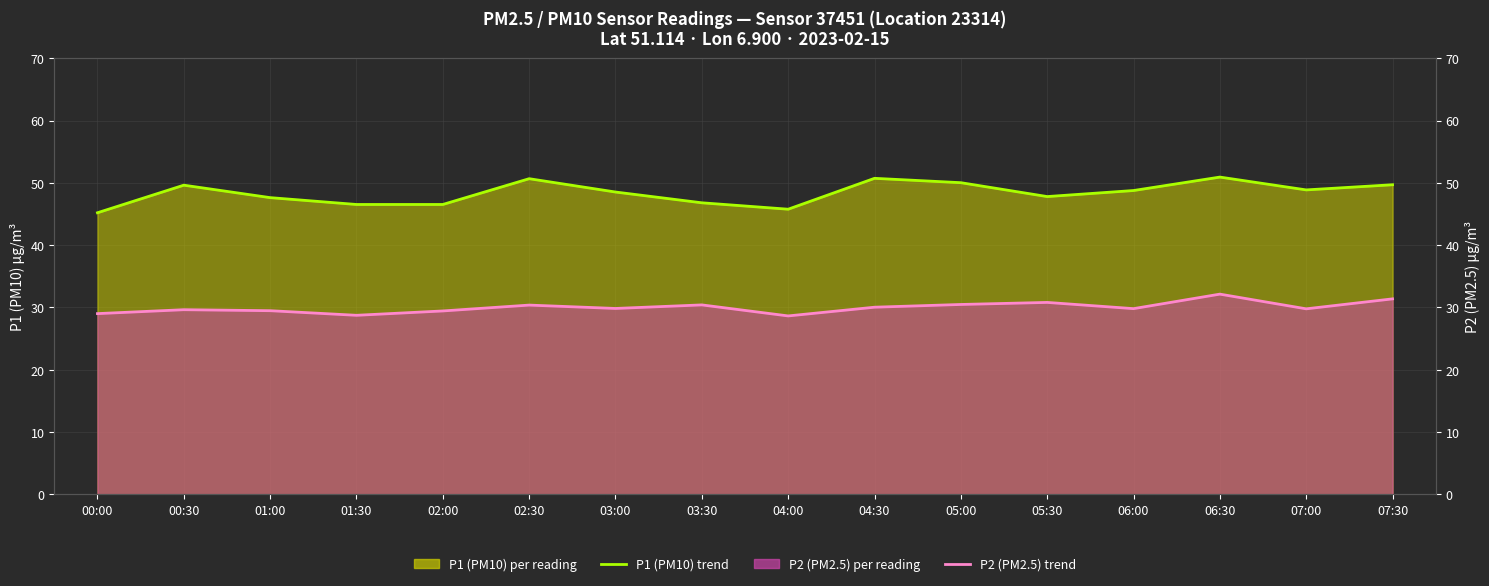

Which series has the largest range (max minus min)?

P1 (PM10) trend